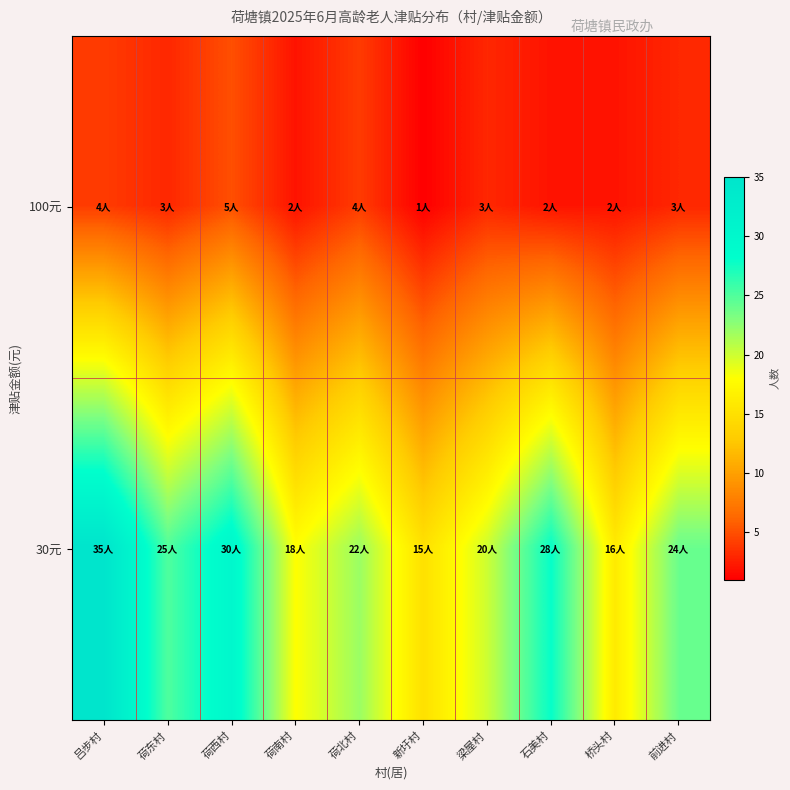

At how many categories does at least one series exceed 16?

8